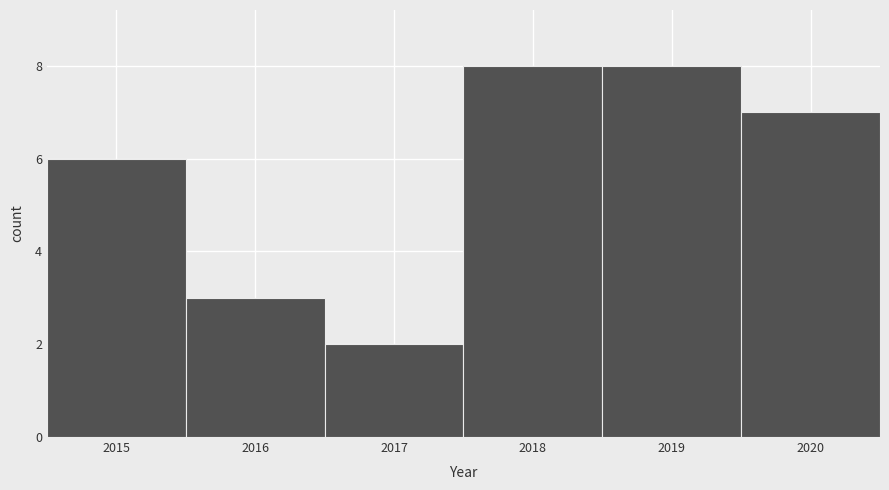

How tall is the bar that spans 2018.5 to 2019.5 on the x-axis? The values are not printed on the chart, so give them approximately, as read against the axis.

8